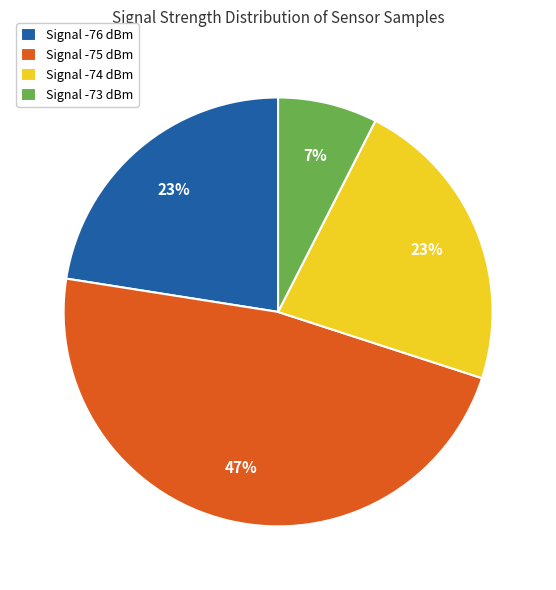

To the nearest percent, what is the average slice percentage?

25%